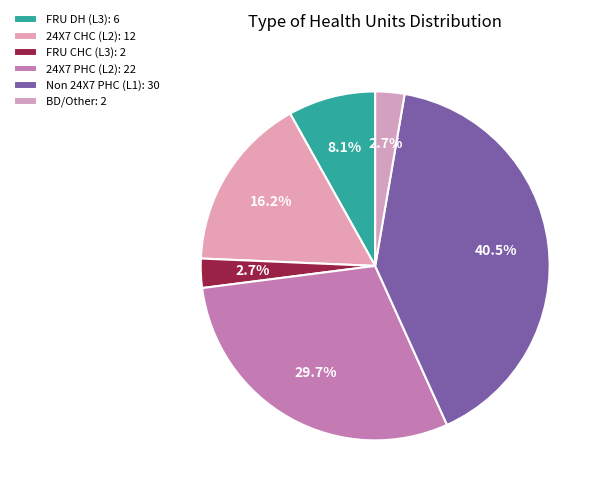

How many segments does this pie chart have?

6